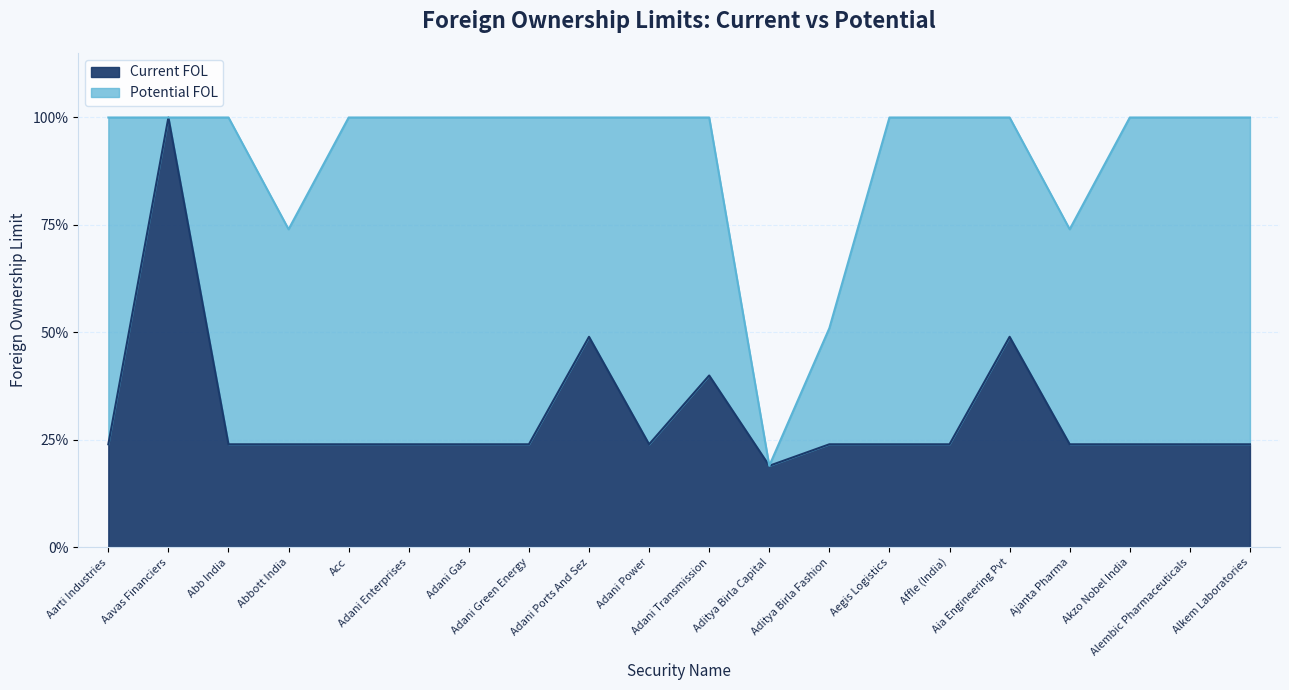

Does the chart have visible grid lines?

Yes